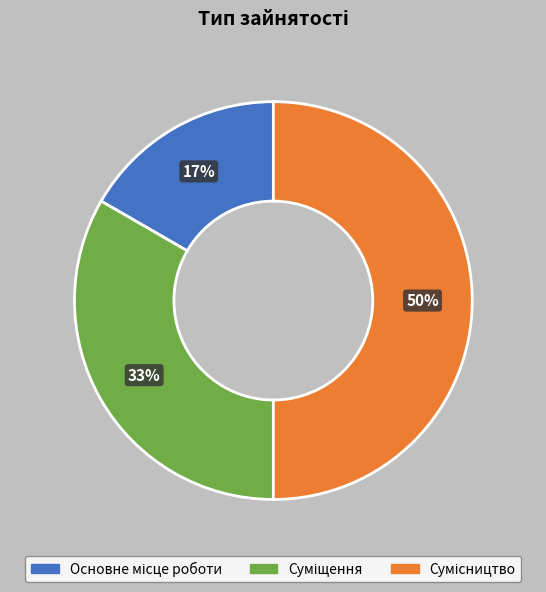

To the nearest percent, what is the difference between the largest and smallest slice percentages?

33%